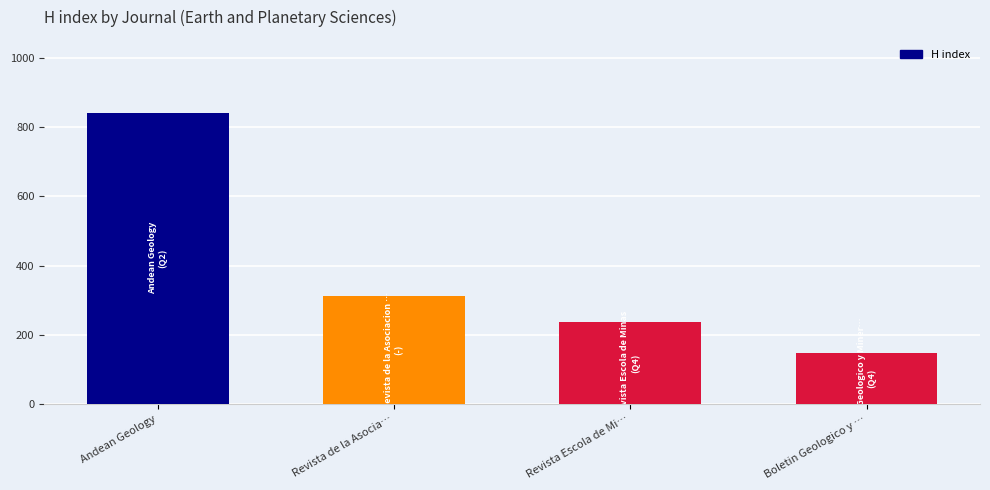

At which label does the data first exceed 311?

Andean Geology